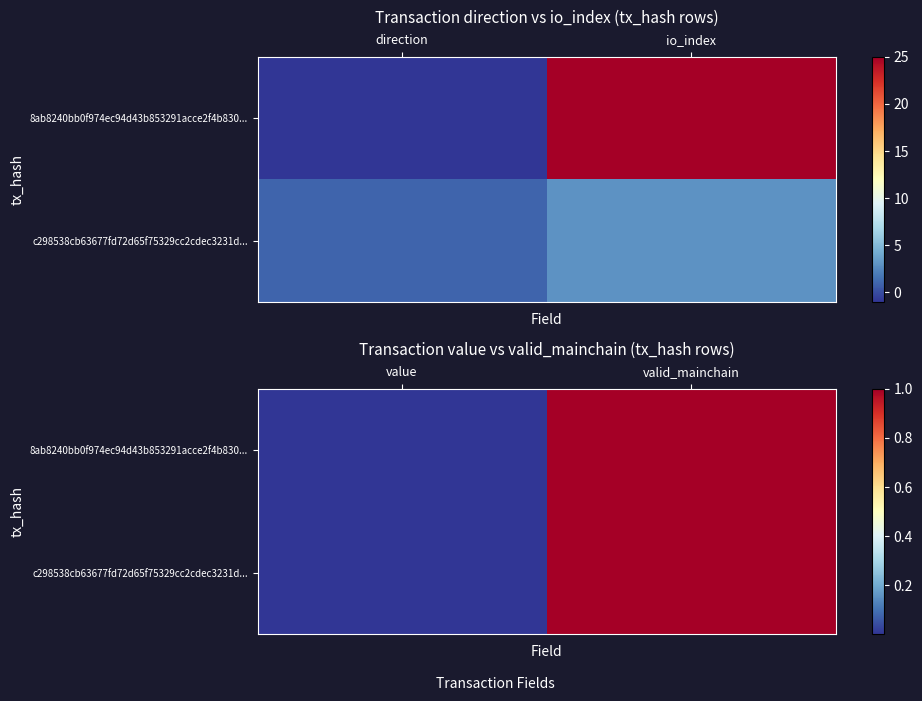

Which series changed the most between value and valid_mainchain?

8ab8240bb0f974ec94d43b853291acce2f4b830...